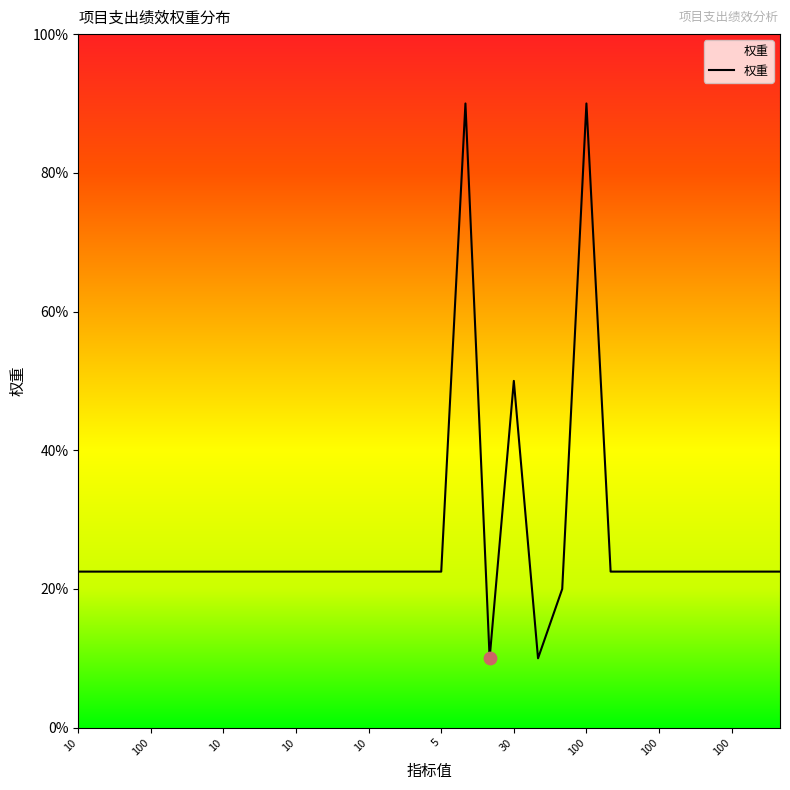

What is the difference between the maximum and minimum values?

80.0